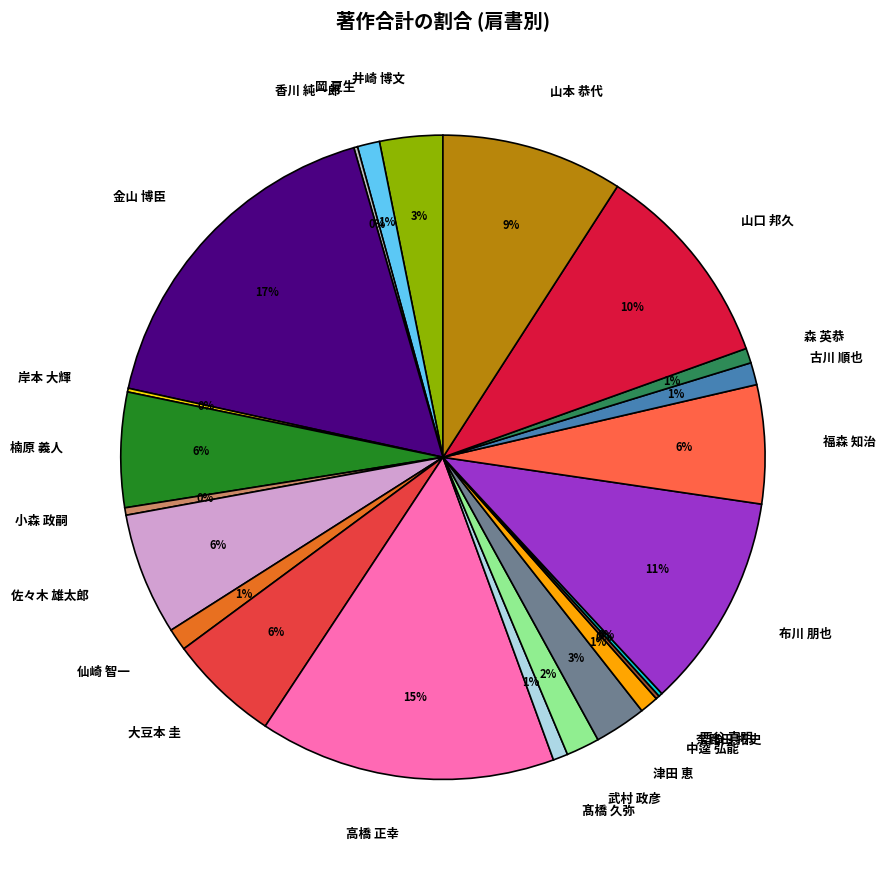

Which has a higher value, 髙橋 久弥 or 金山 博臣?

金山 博臣